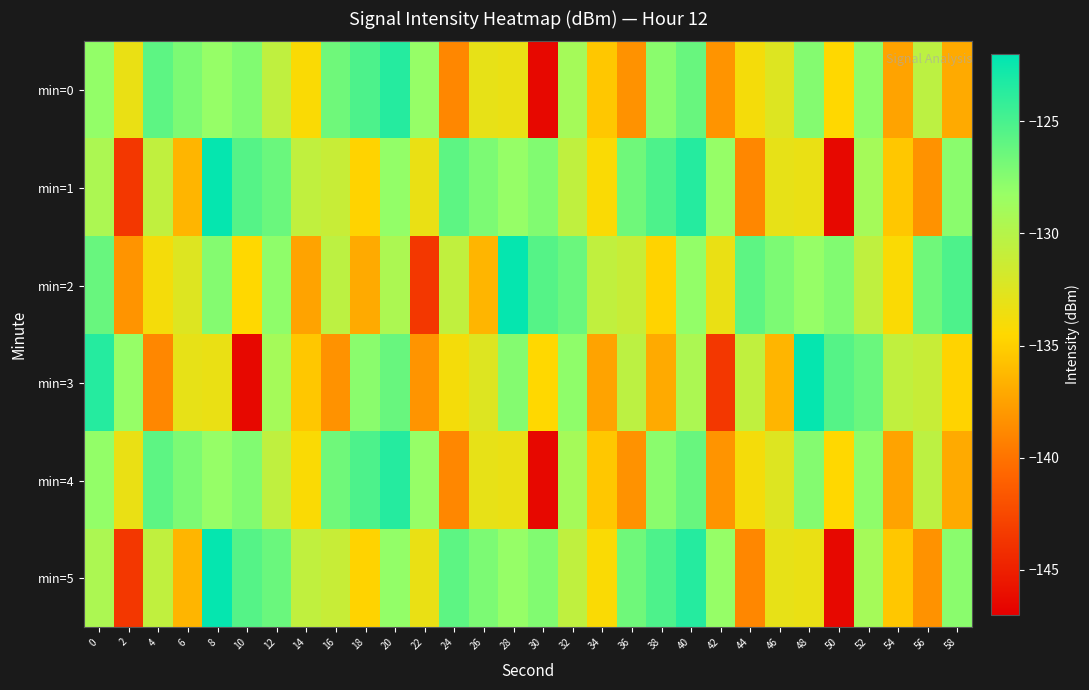

At which category is the sum across all series the highest?

40